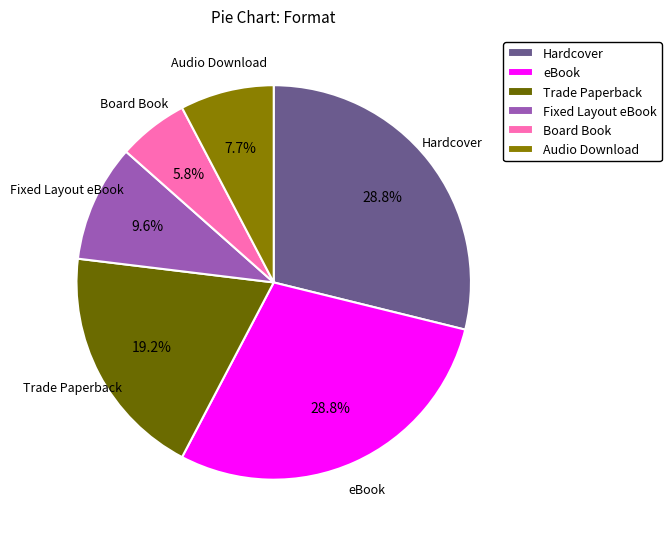

Does any single category account for the majority?

No